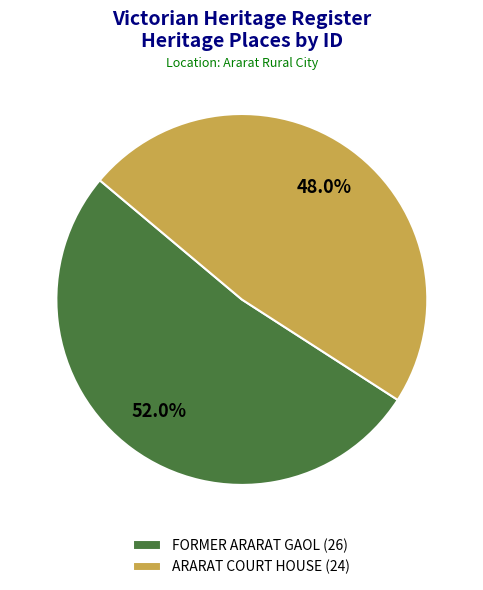

Is there a majority slice in this chart?

Yes